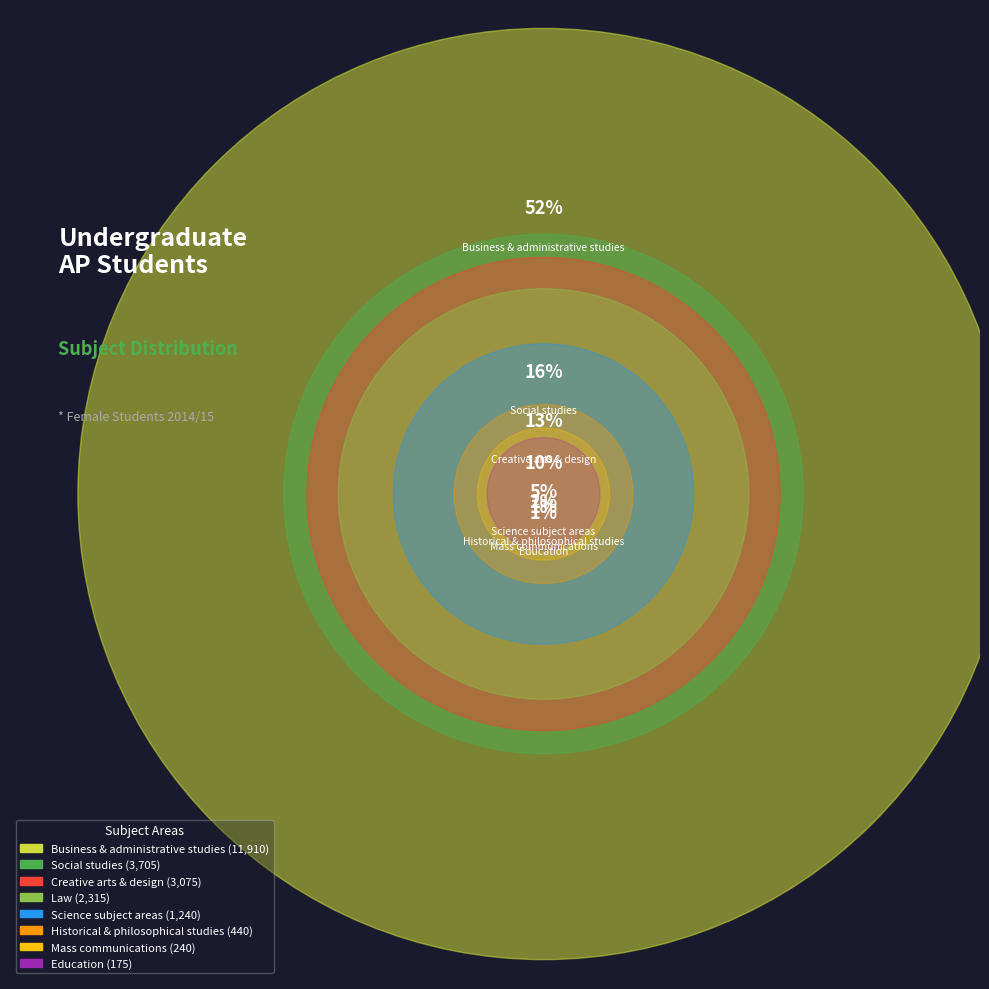

What percentage is the Business & administrative studies slice, to the nearest percent?

52%